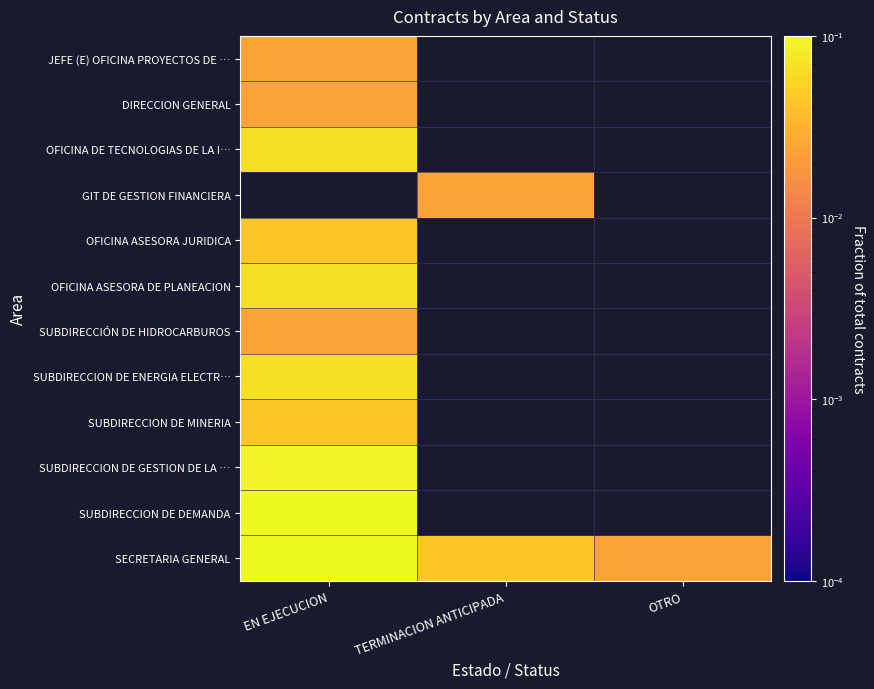

Is it true that SECRETARIA GENERAL equals 0.1 at TERMINACION ANTICIPADA?

False